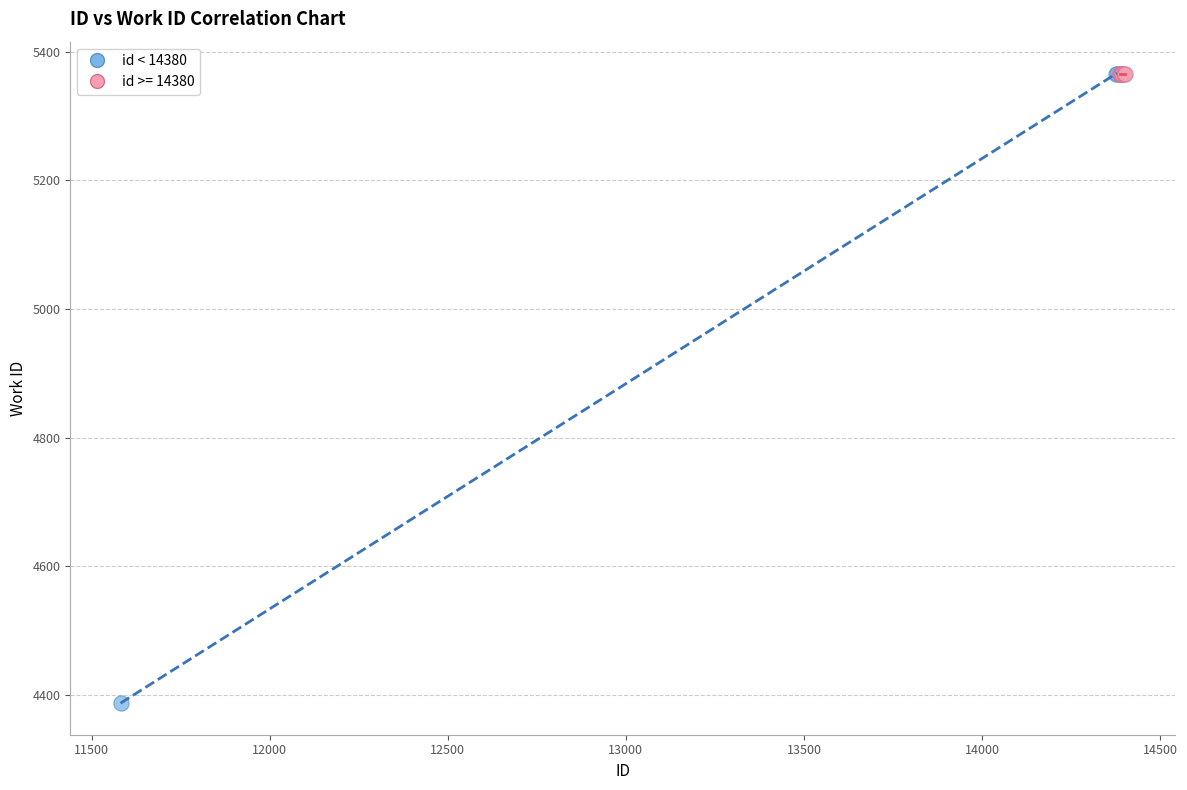

Which series reaches the minimum Y coordinate?

id < 14380